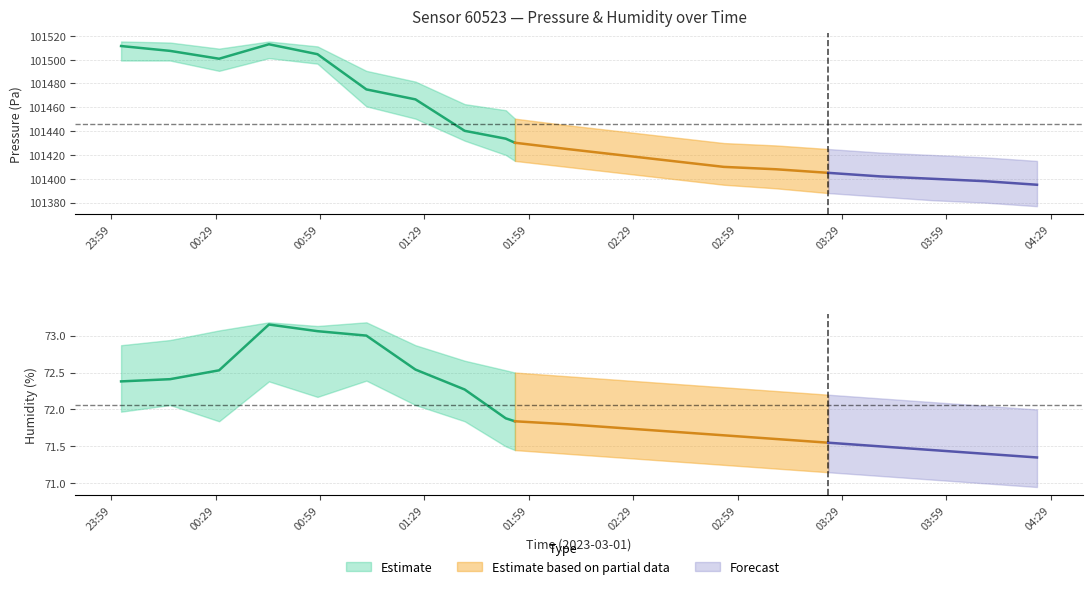

What is the average value of the pressure_upper series?

101459.3